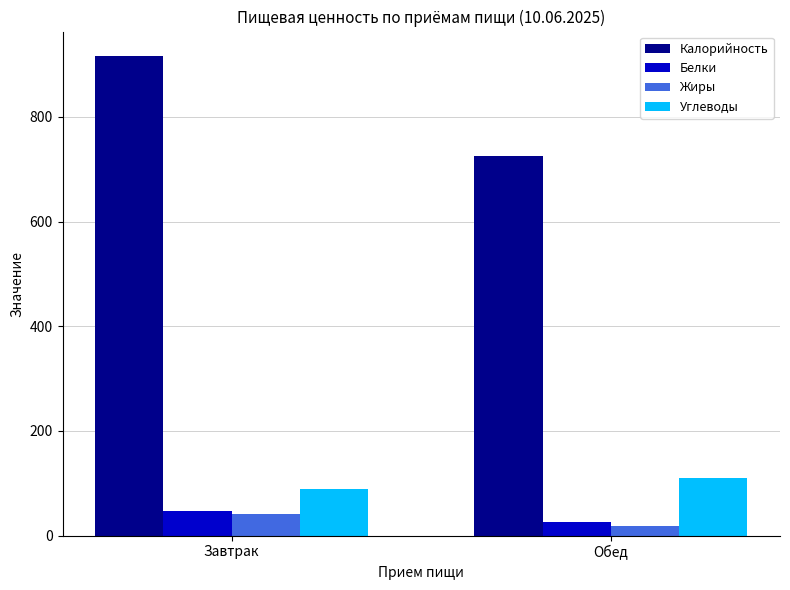

True or false: Белки has a value of 26.1 at Обед.

True